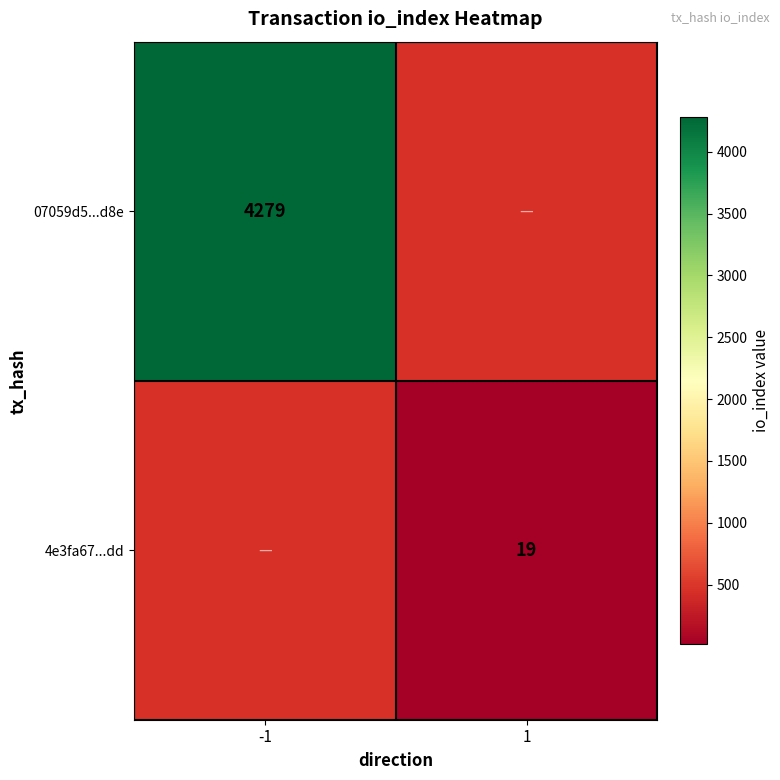

The 4e3fa67...dd series shows 33.3 at 1. True or false?

False